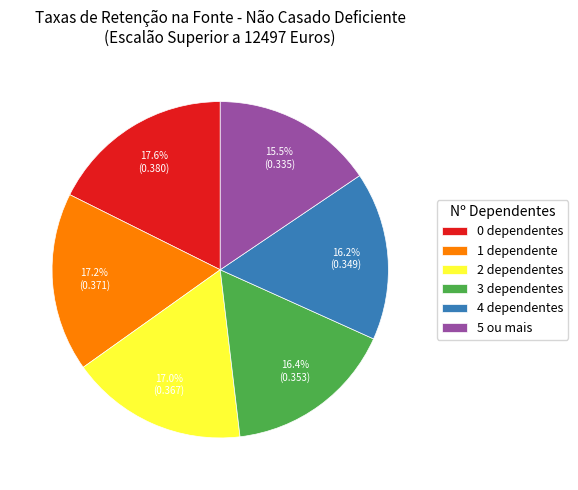

Is it true that 4 dependentes is 28% of the pie?

False